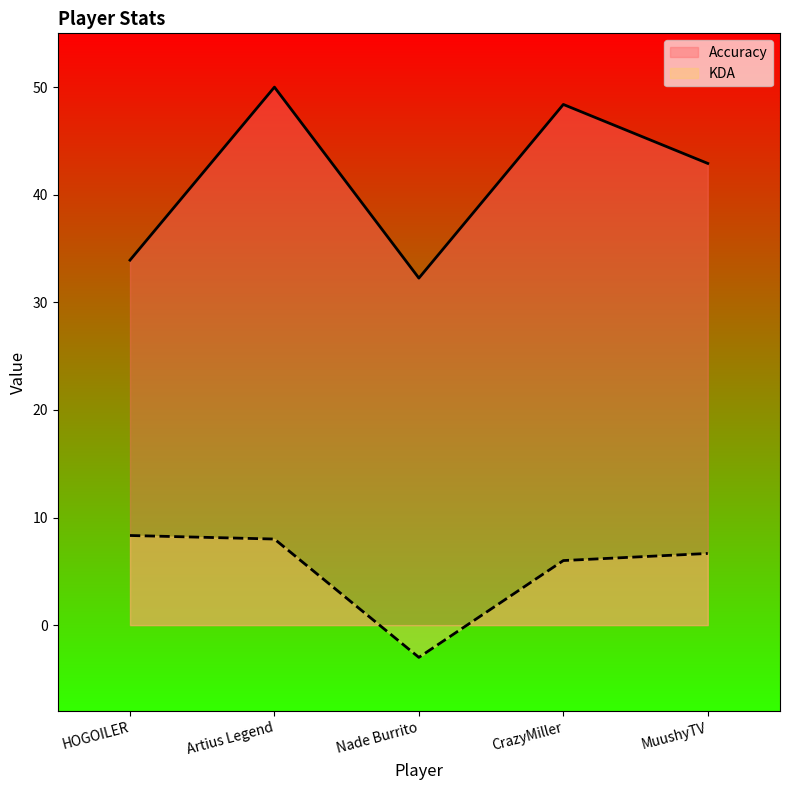

What is the label of the 3rd point from the left?

Nade Burrito